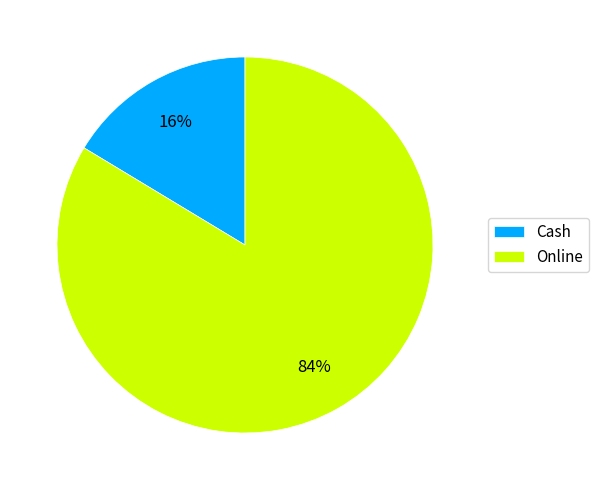

Which slice is the largest?

Online